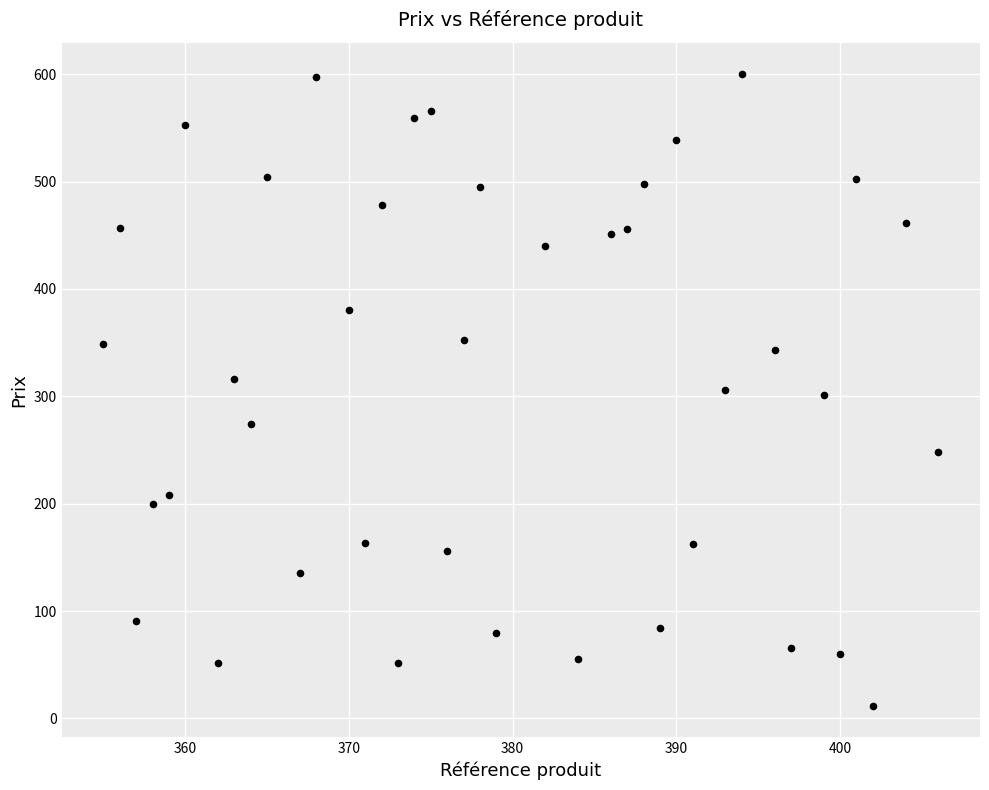

What is the range of Y values (max minus min)?

588